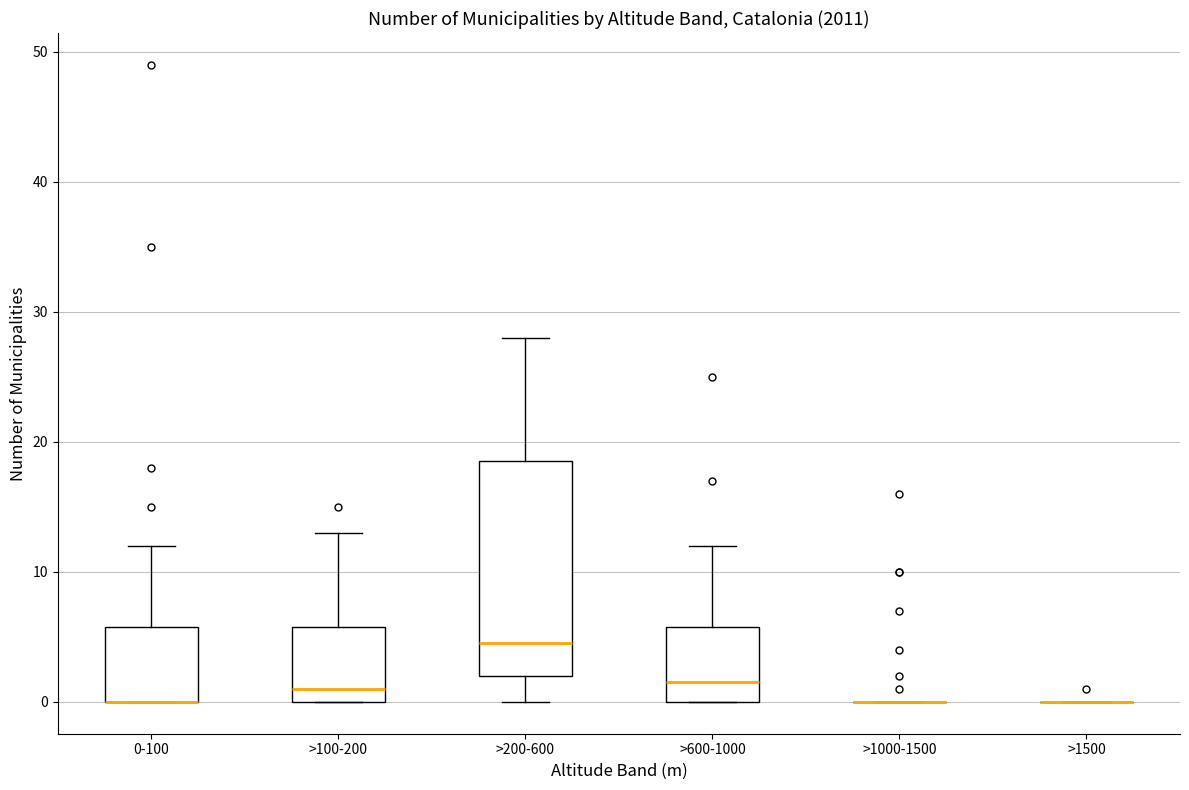

Reading left to right, transcribe this box plot: for each box, give where its median line is, the range the box spans, and where its two whiskers end, as read against the y-axis. The values are not printed on the chart, so give them approximately, as read against the axis.

0-100: median 0 (drawn on the box's lower edge), box 0 to 6, whiskers 0 to 12
>100-200: median 1, box 0 to 6, whiskers 0 to 13
>200-600: median 5, box 2 to 19, whiskers 0 to 28
>600-1000: median 2, box 0 to 6, whiskers 0 to 12
>1000-1500: box collapsed to a line at 0, whiskers 0 to 0
>1500: box collapsed to a line at 0, whiskers 0 to 0